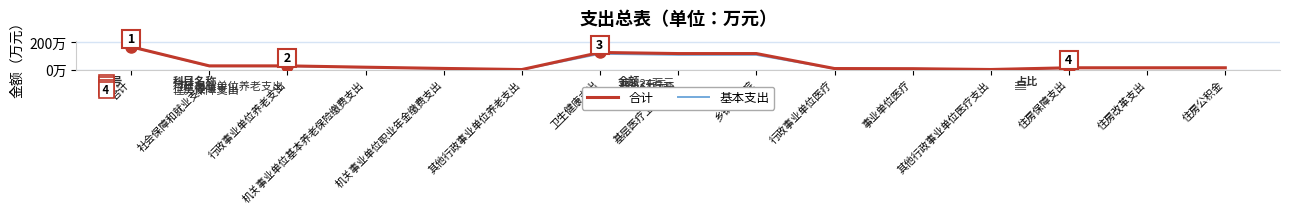

Which category has the lowest value in the 合计 series?

其他行政事业单位养老支出